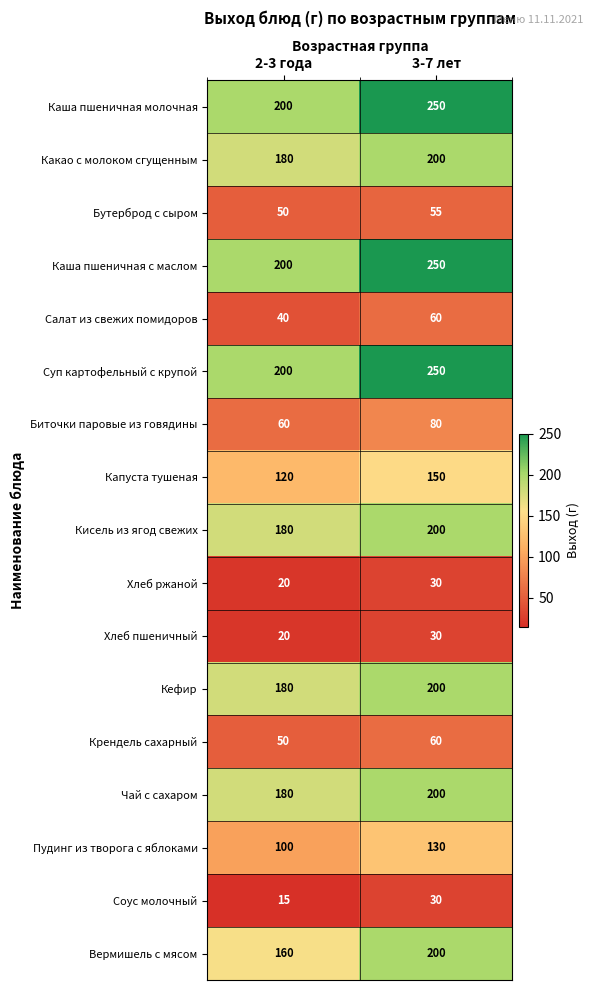

What is the difference between the Хлеб ржаной values at 3-7 лет and 2-3 года?

10